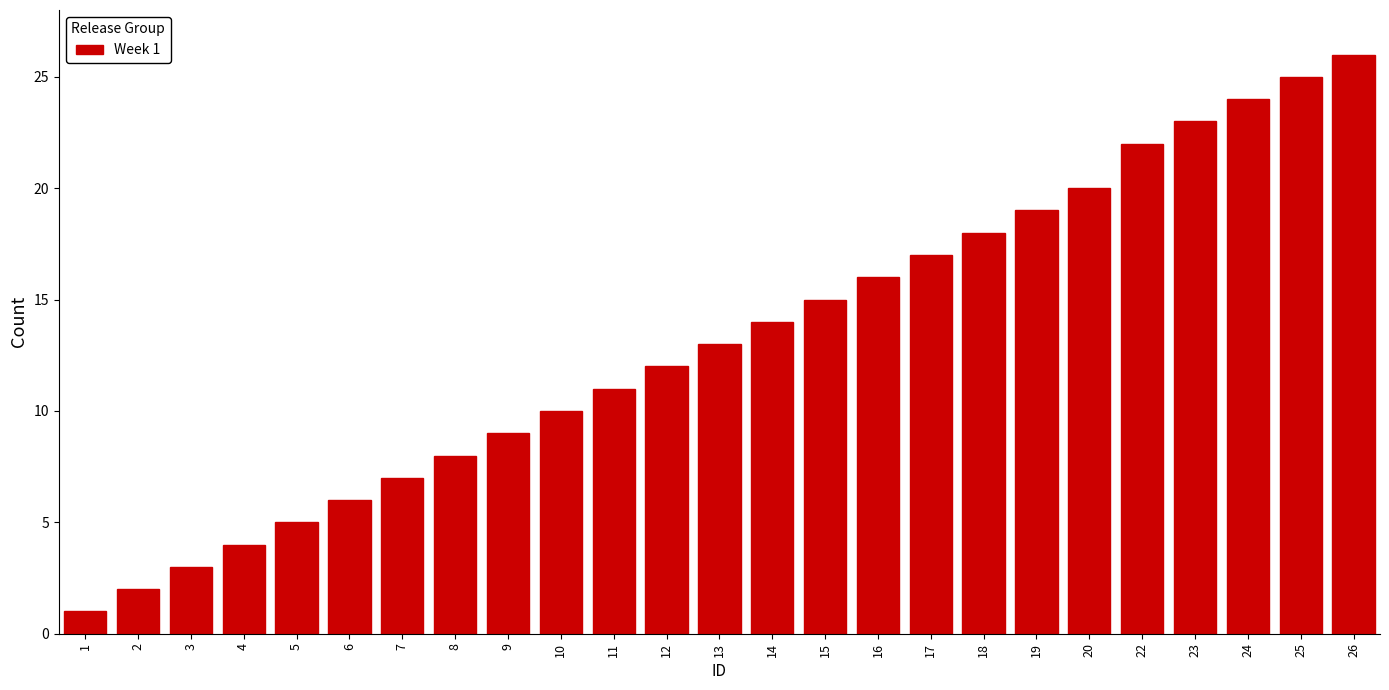

Reading left to right, transcribe all the data shown in this chart.

1	2	3	4	5	6	7	8	9	10	11	12	13	14	15	16	17	18	19	20	22	23	24	25	26